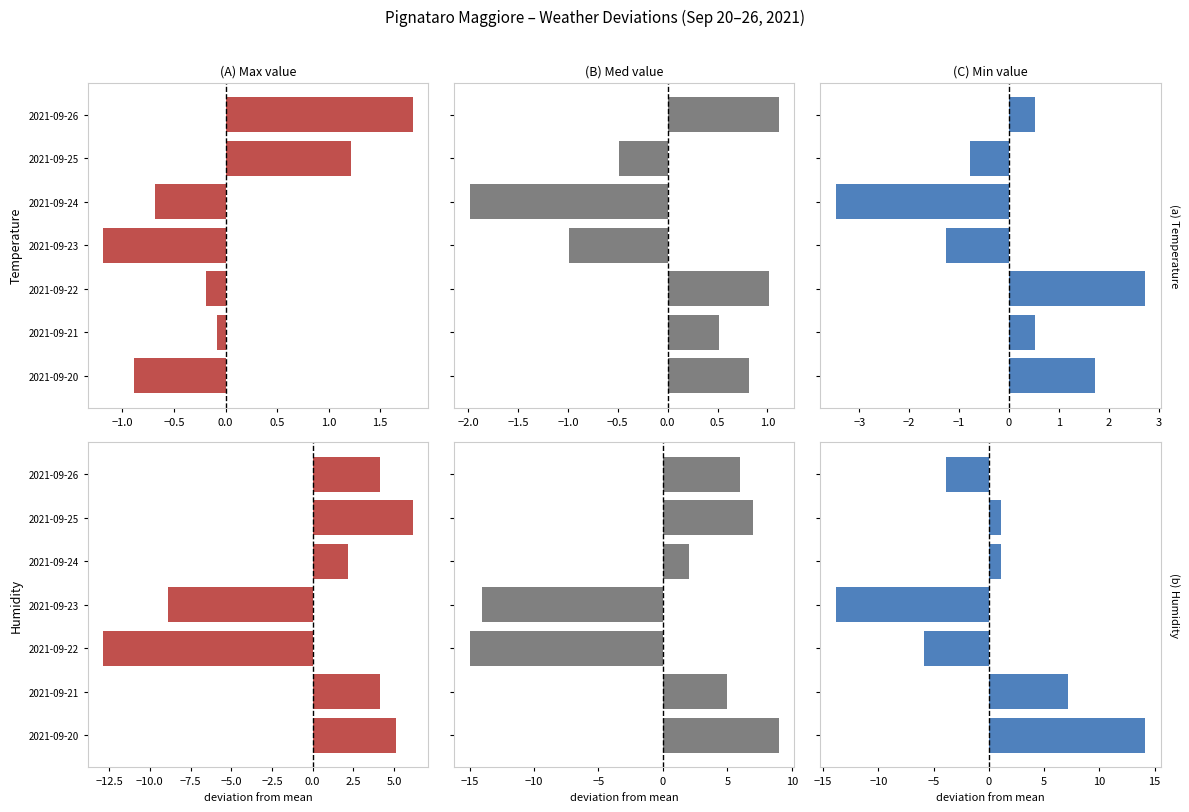

True or false: Humidity MIN (%) has a value of -13.9 at 2021-09-23.

True